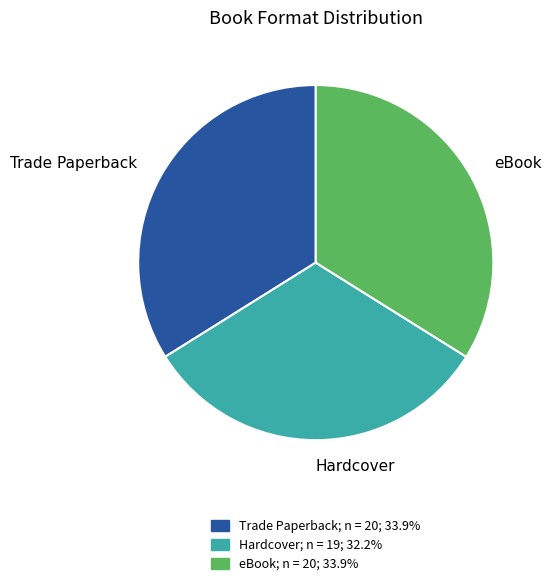

Do Hardcover and eBook together represent more than half of the pie?

Yes